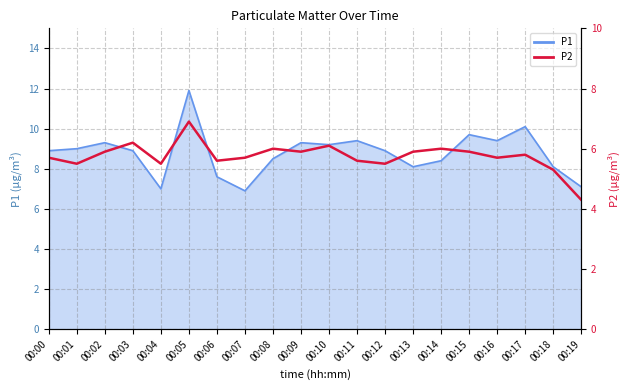

Which category has the highest value across all series?

00:05